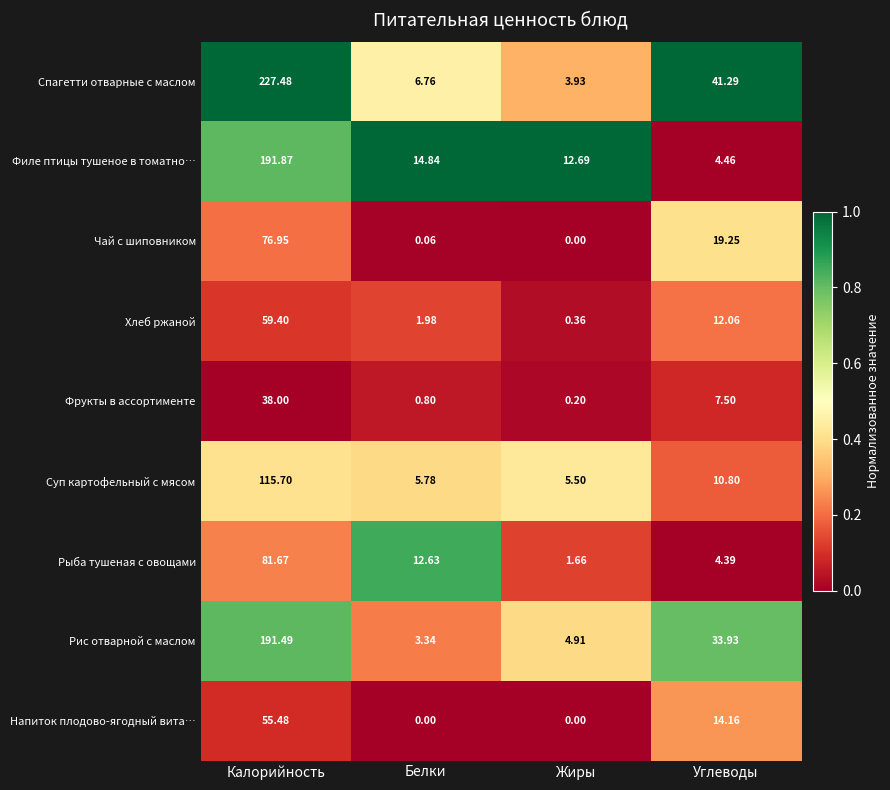

At which category is the sum across all series the highest?

Калорийность